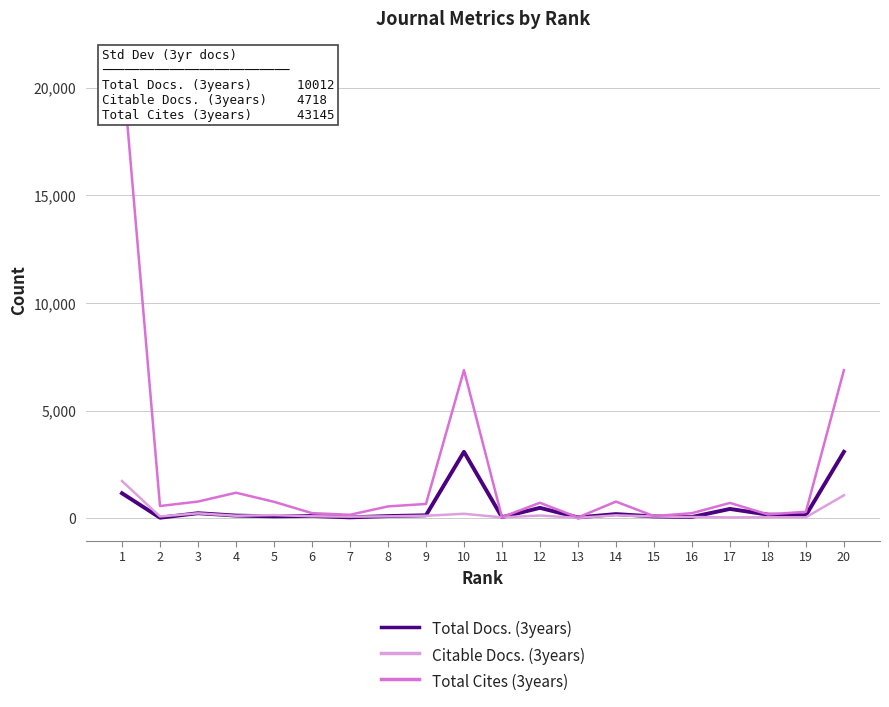

What is the highest value of the Total Cites (3years) series?

21214